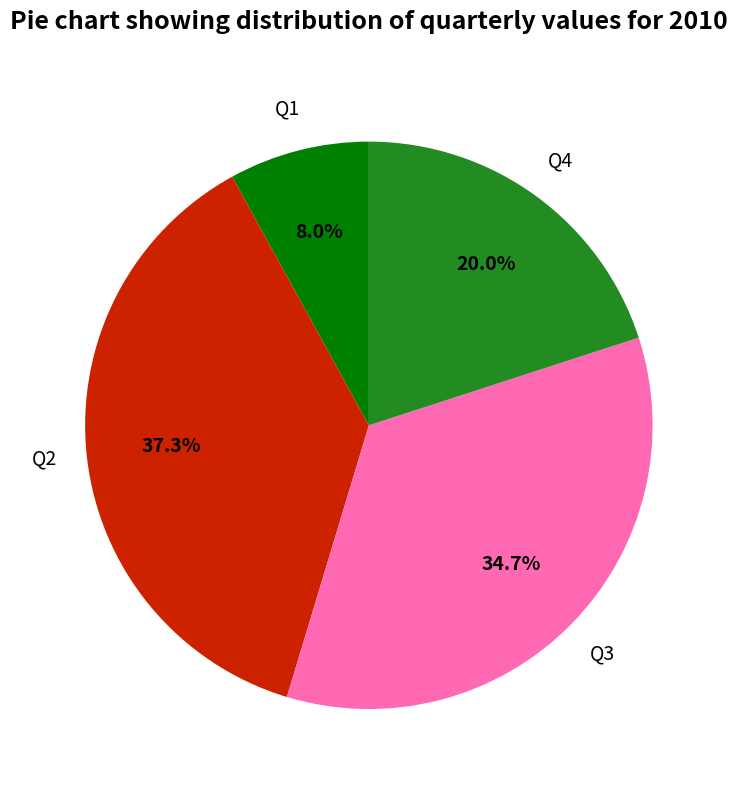

Is there any slice that represents more than half of the pie?

No